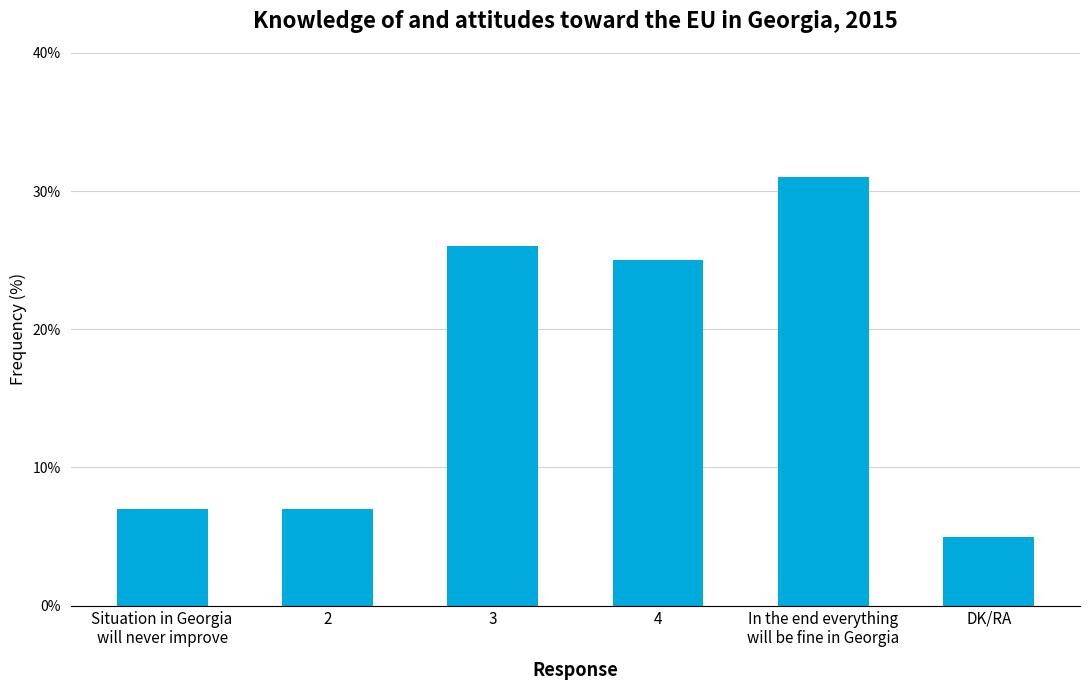

Approximately how many times larger is the value at 2 compared to Situation in Georgia
will never improve?

1.0